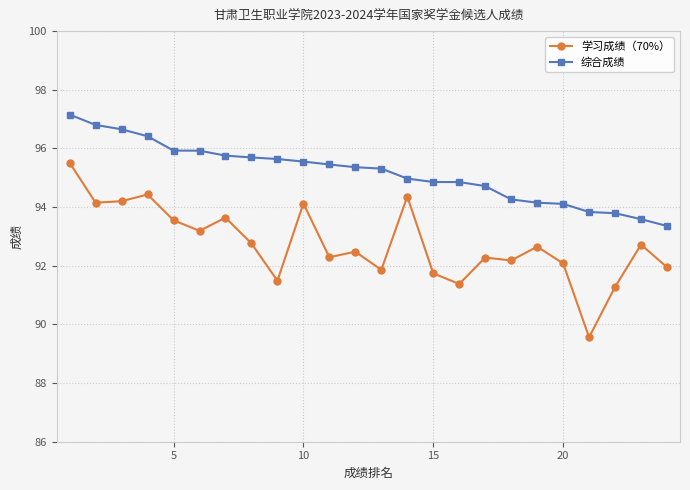

True or false: 学习成绩（70%） has more than 0 points higher than both neighbors.

True